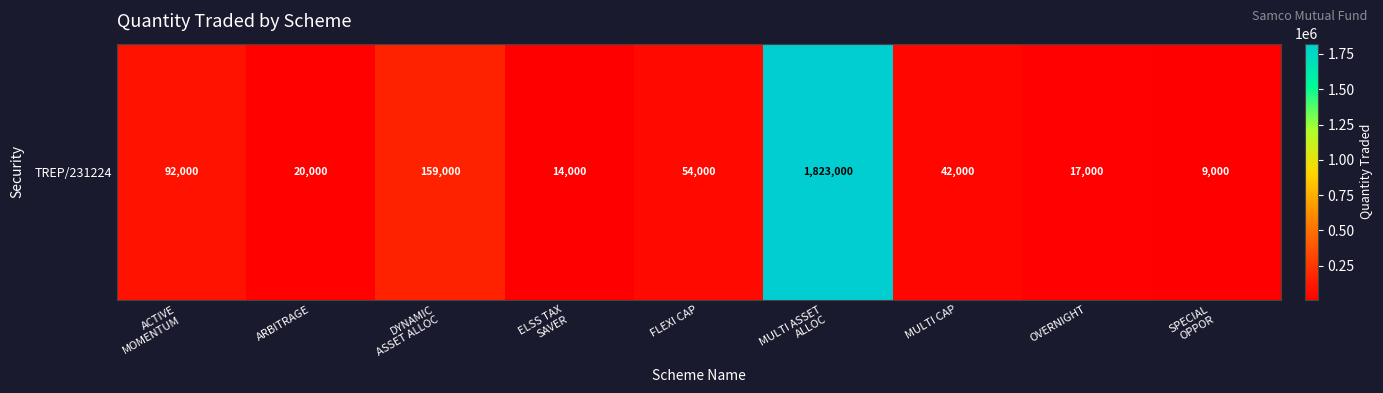

Rank the categories by value from highest to lowest.

MULTI ASSET
ALLOC, DYNAMIC
ASSET ALLOC, ACTIVE
MOMENTUM, FLEXI CAP, MULTI CAP, ARBITRAGE, OVERNIGHT, ELSS TAX
SAVER, SPECIAL
OPPOR